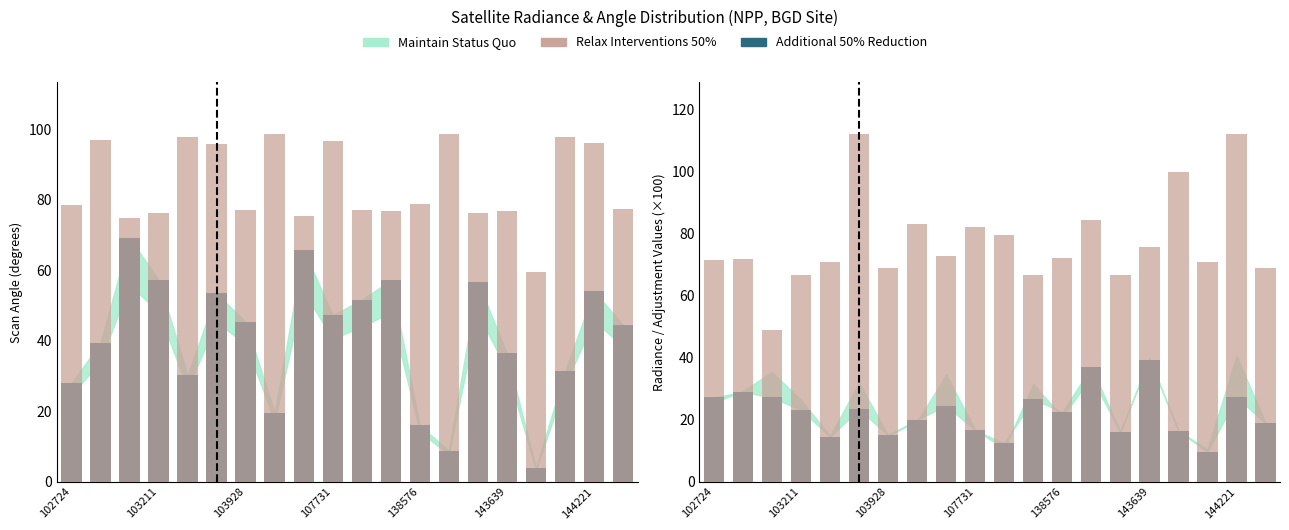

What is the sum of all Relax Interventions 50% values?

1544.5